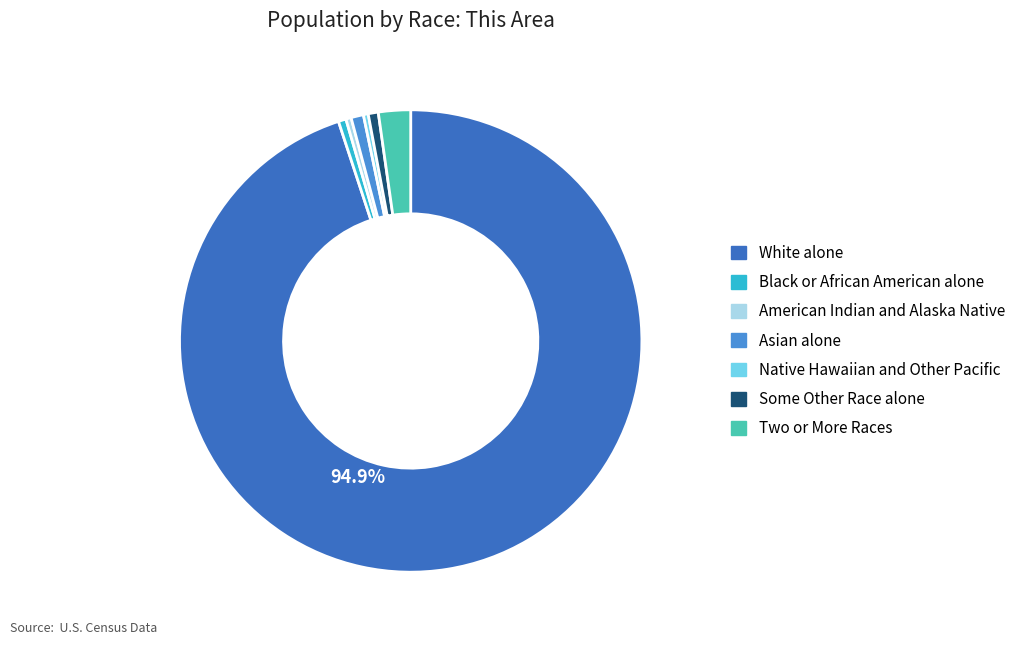

Which slice is the largest?

White alone